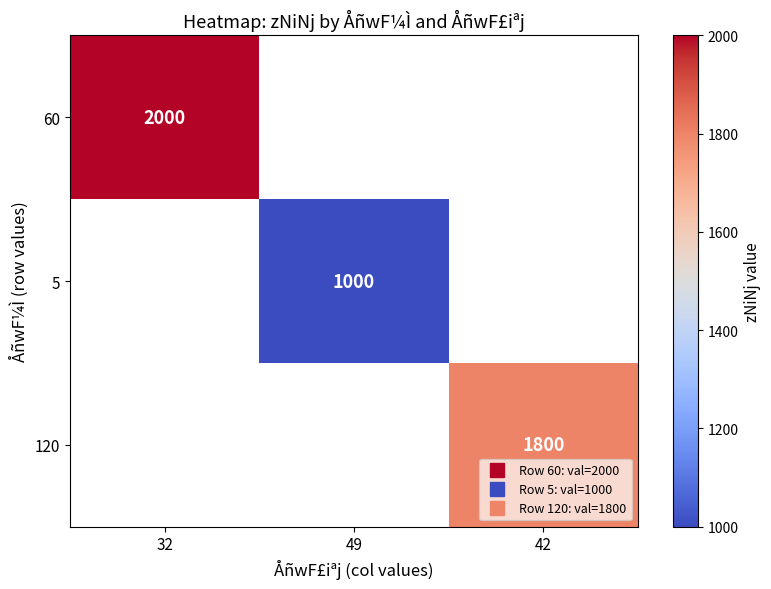

What is the smallest value displayed?

1000.0